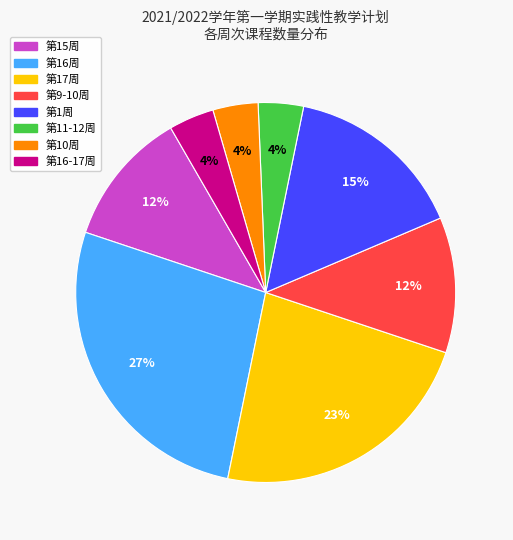

Is there any slice that represents more than half of the pie?

No